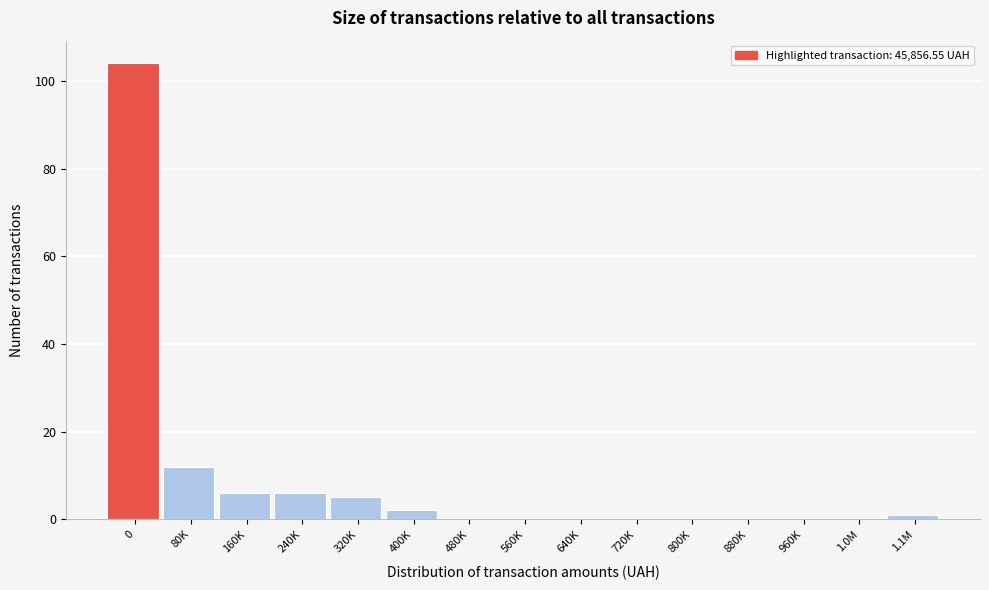

Reading left to right, list all the values displayed in this chart.

0=104	80K=12	160K=6	240K=6	320K=5	400K=2	480K=0	560K=0	640K=0	720K=0	800K=0	880K=0	960K=0	1.0M=0	1.1M=1